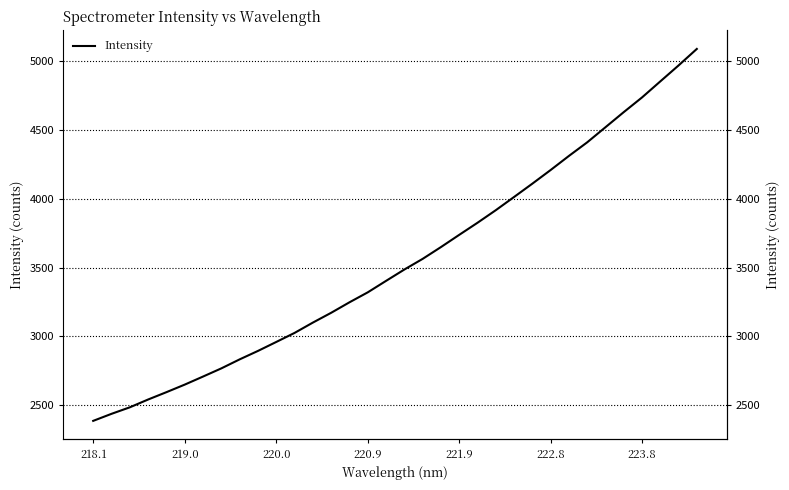

What is the difference between the second highest and second lowest values?

2527.2